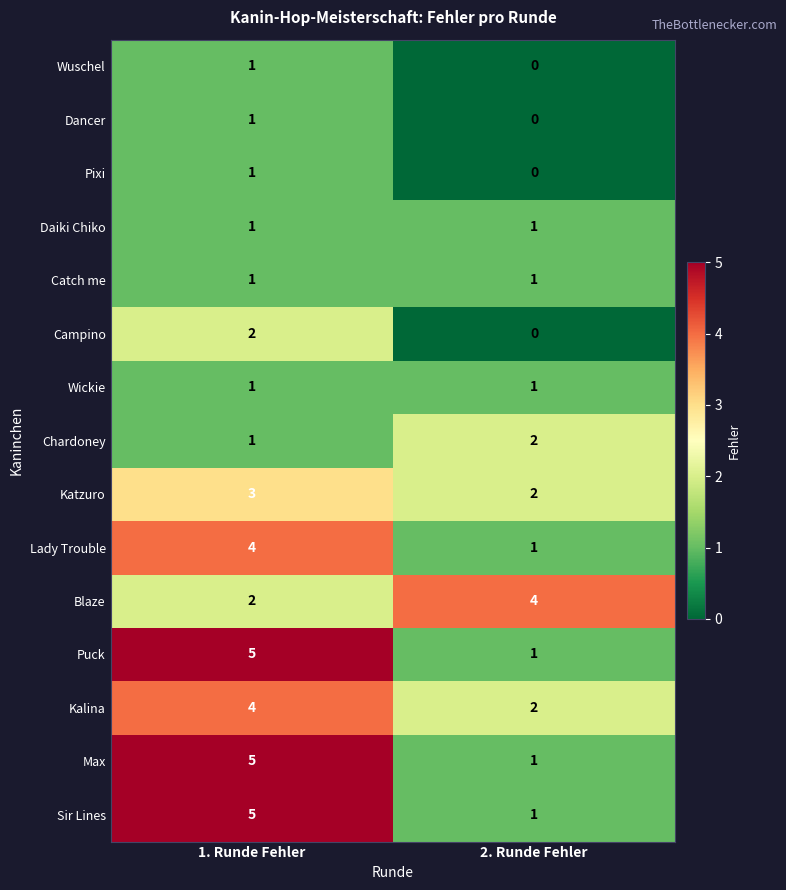

Which category has the highest value in the Dancer series?

1. Runde Fehler